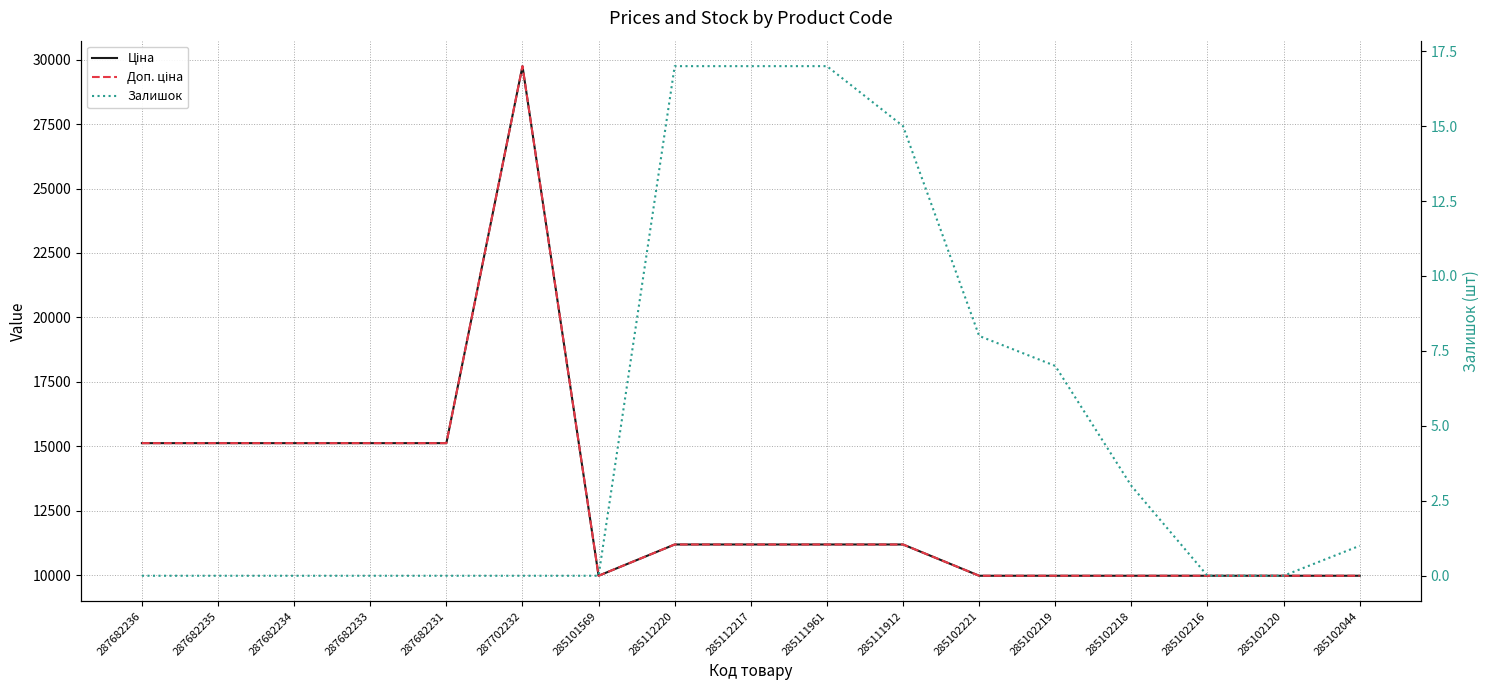

Where is the first local maximum for Доп. ціна?

287702232